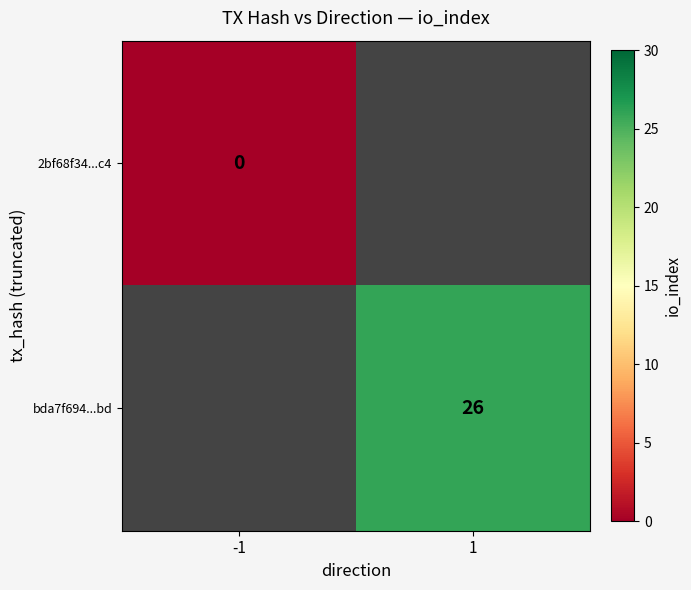

True or false: bda7f694...bd has a value of 26 at 1.

True